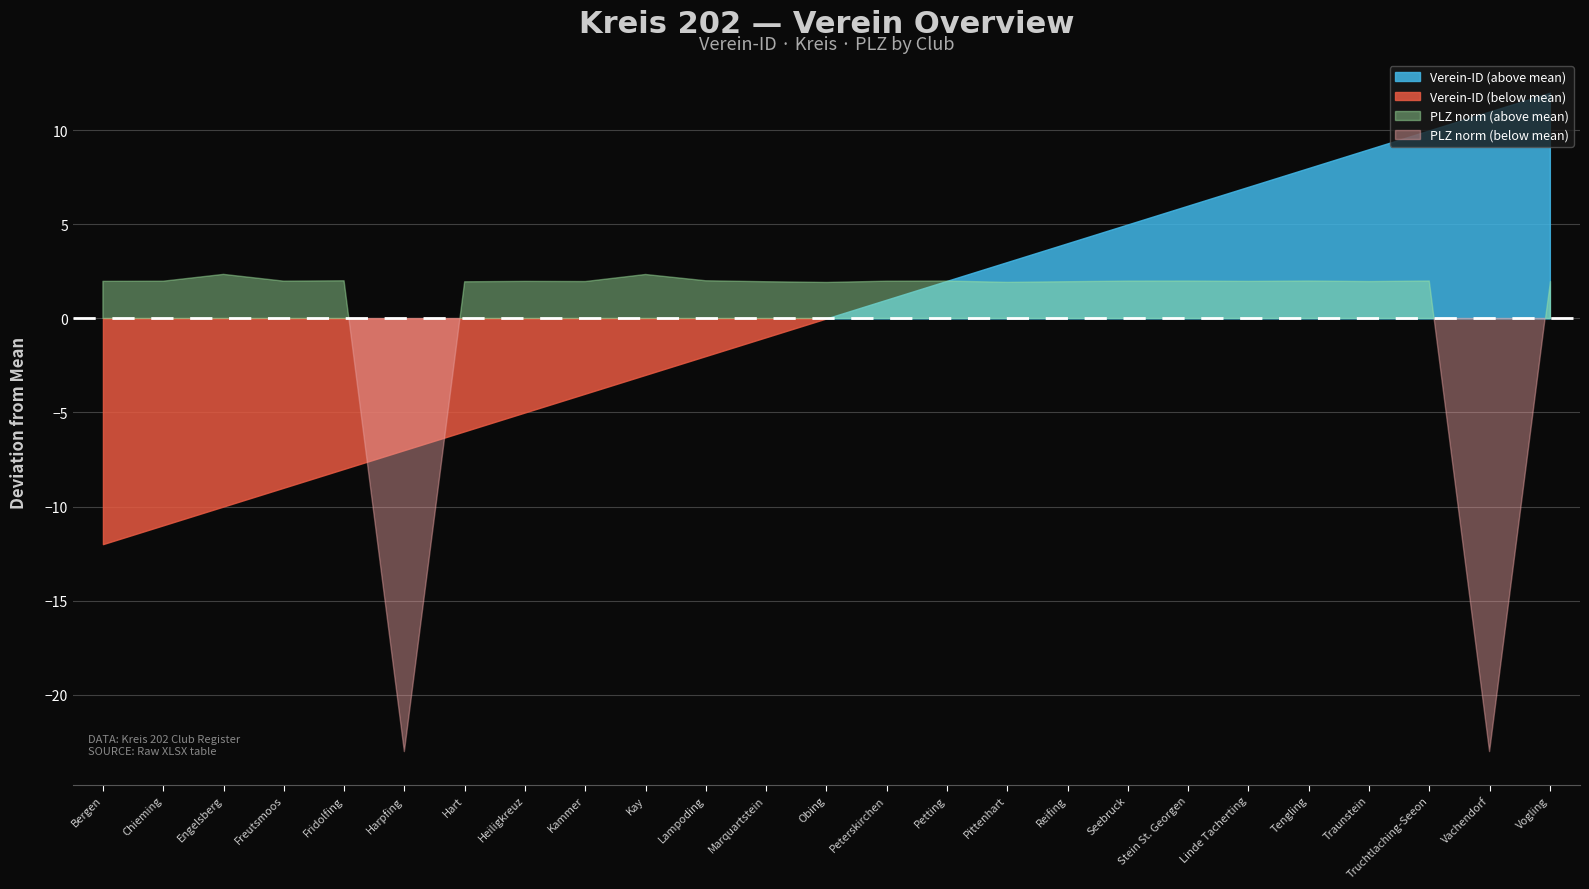

What position from the left is Hart?

7